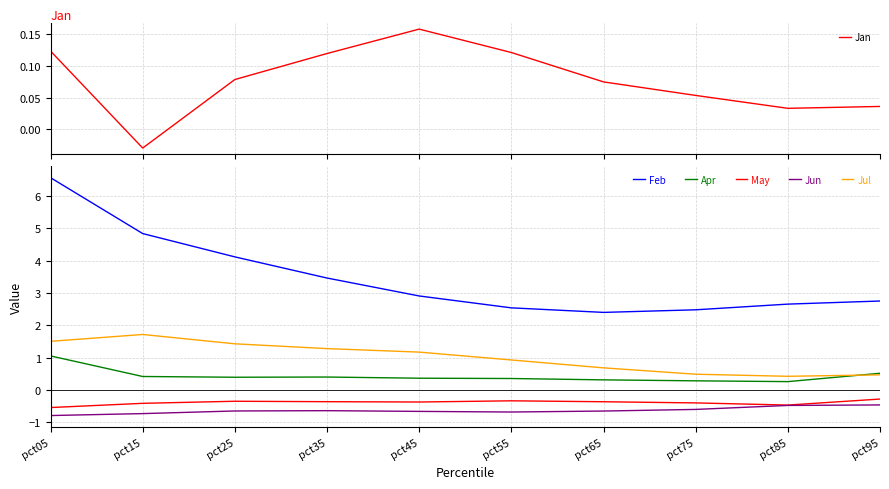

Which series changed the most between pct25 and pct55?

Feb